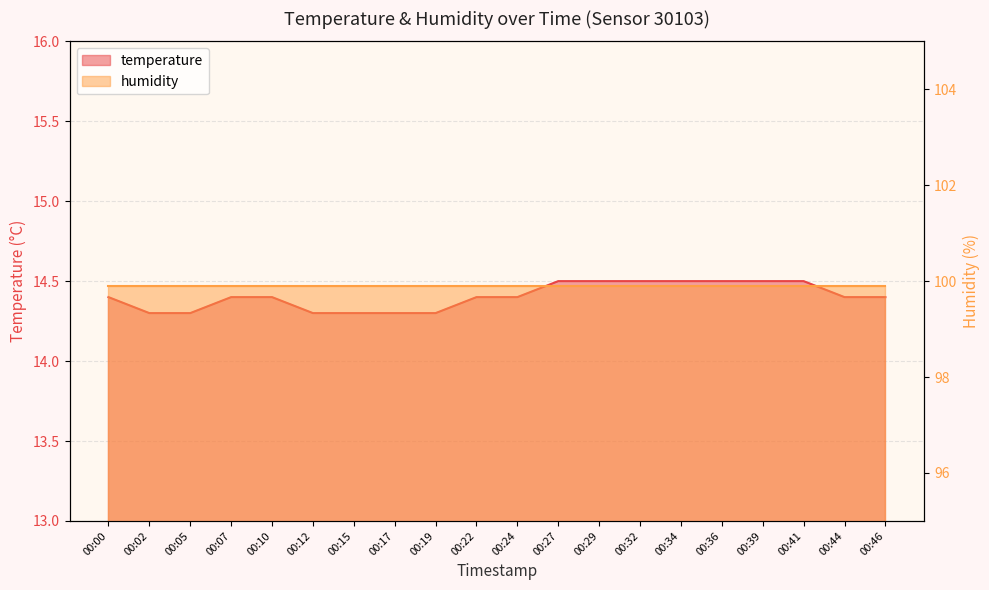

What is the maximum value shown in the chart?

14.5